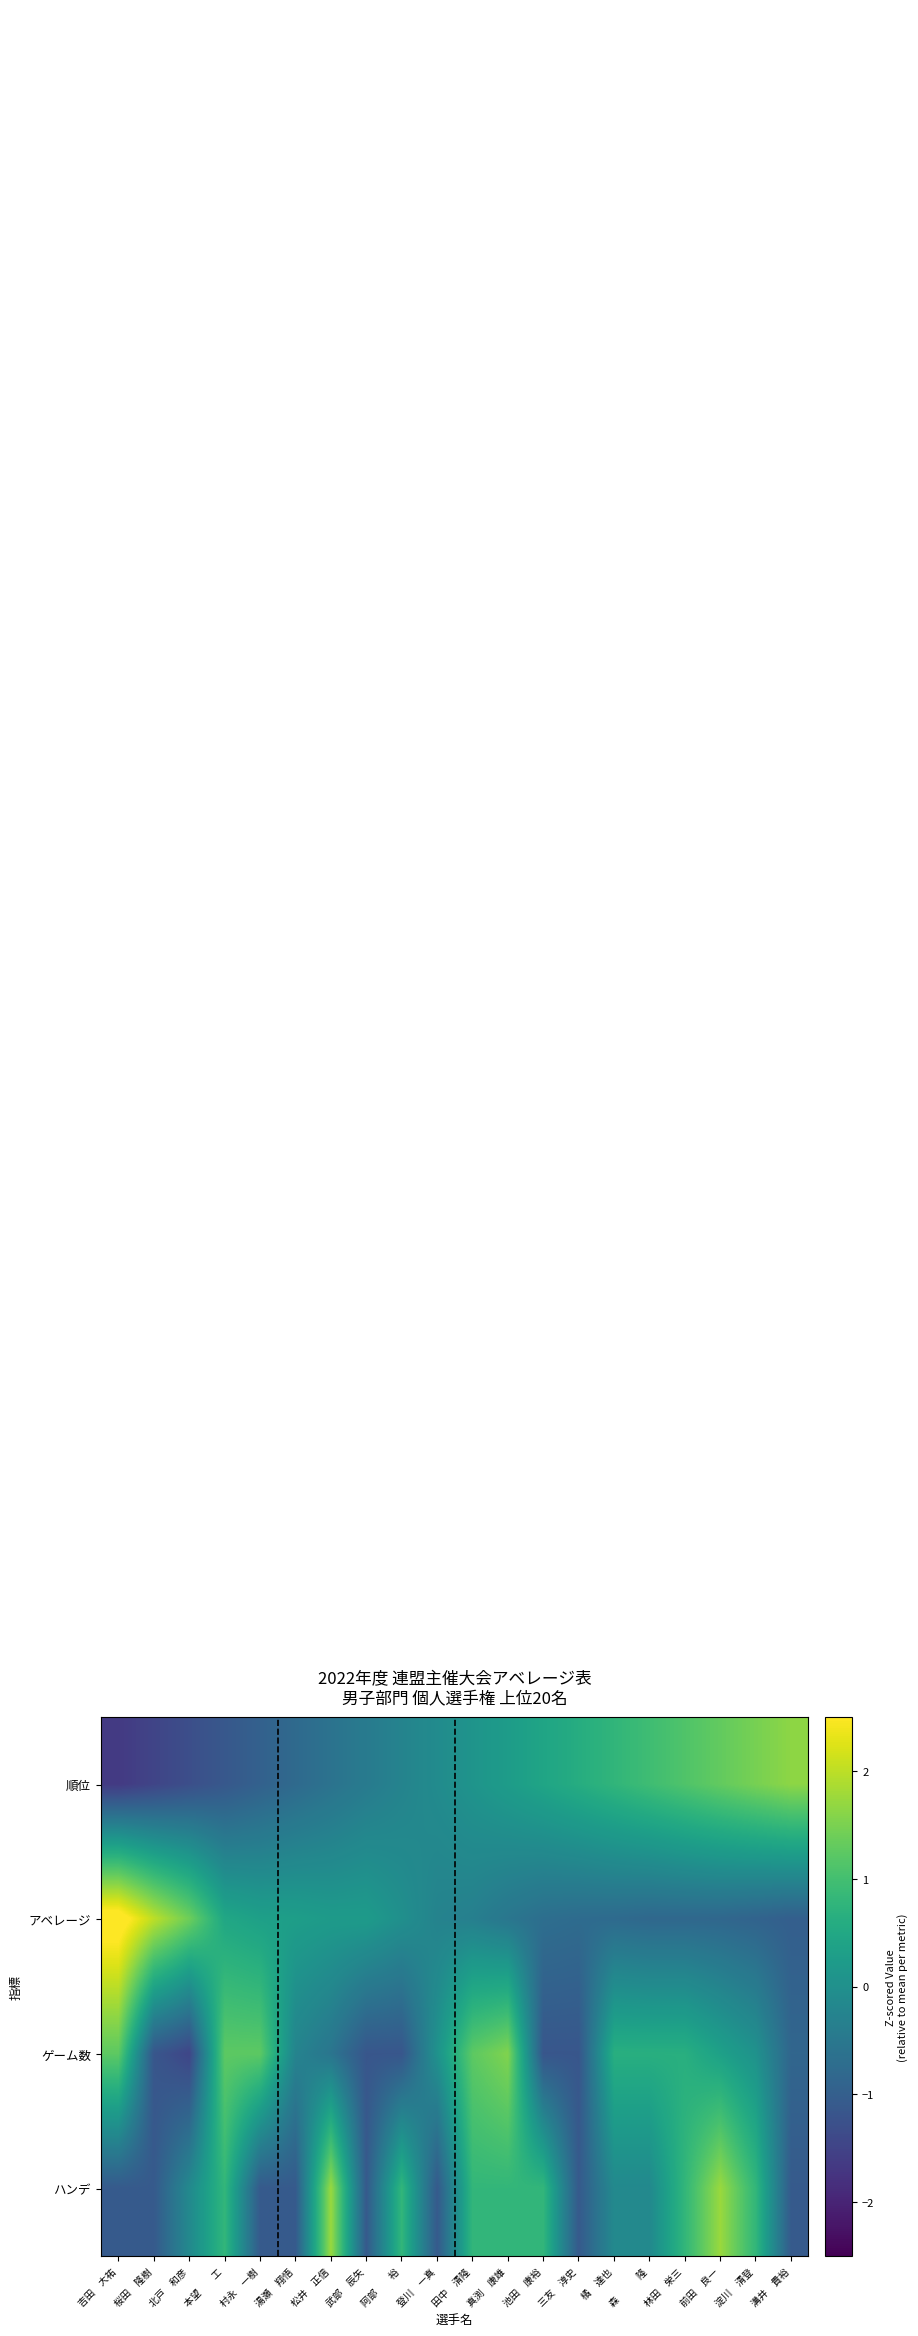

Reading left to right, list all the values displayed in this chart.

順位: 吉田　大祐=-1.6	桜田　隆樹=-1.5	北戸　和彦=-1.3	本望　　工=-1.1	村永　一樹=-1.0	湯瀬　翔悟=-0.8	松井　正信=-0.6	武部　辰矢=-0.4	阿部　　裕=-0.3	登川　一真=-0.1	田中　清隆=0.1	真渕　康雄=0.3	池田　康裕=0.4	三友　淳史=0.6	橘　達也=0.8	森　　　隆=1.0	林田　栄三=1.1	前田　良一=1.3	淀川　清登=1.5	溝井　貴裕=1.6
アベレージ: 吉田　大祐=2.7	桜田　隆樹=2.0	北戸　和彦=1.4	本望　　工=0.5	村永　一樹=0.3	湯瀬　翔悟=0.3	松井　正信=0.2	武部　辰矢=0.2	阿部　　裕=-0.0	登川　一真=-0.3	田中　清隆=-0.3	真渕　康雄=-0.5	池田　康裕=-0.7	三友　淳史=-0.7	橘　達也=-0.8	森　　　隆=-0.8	林田　栄三=-0.8	前田　良一=-0.8	淀川　清登=-0.9	溝井　貴裕=-1.0
ゲーム数: 吉田　大祐=1.2	桜田　隆樹=-1.2	北戸　和彦=-1.5	本望　　工=1.2	村永　一樹=1.2	湯瀬　翔悟=-0.3	松井　正信=-0.6	武部　辰矢=-1.2	阿部　　裕=-1.2	登川　一真=0.0	田中　清隆=1.2	真渕　康雄=1.6	池田　康裕=-1.2	三友　淳史=-1.2	橘　達也=0.6	森　　　隆=0.6	林田　栄三=0.6	前田　良一=0.3	淀川　清登=0.0	溝井　貴裕=-0.9
ハンデ: 吉田　大祐=-1.1	桜田　隆樹=-1.1	北戸　和彦=-0.1	本望　　工=0.8	村永　一樹=-1.1	湯瀬　翔悟=-1.1	松井　正信=1.7	武部　辰矢=-1.1	阿部　　裕=0.8	登川　一真=-1.1	田中　清隆=0.8	真渕　康雄=0.8	池田　康裕=0.8	三友　淳史=-1.1	橘　達也=-0.1	森　　　隆=-0.1	林田　栄三=0.8	前田　良一=1.7	淀川　清登=0.8	溝井　貴裕=-1.1